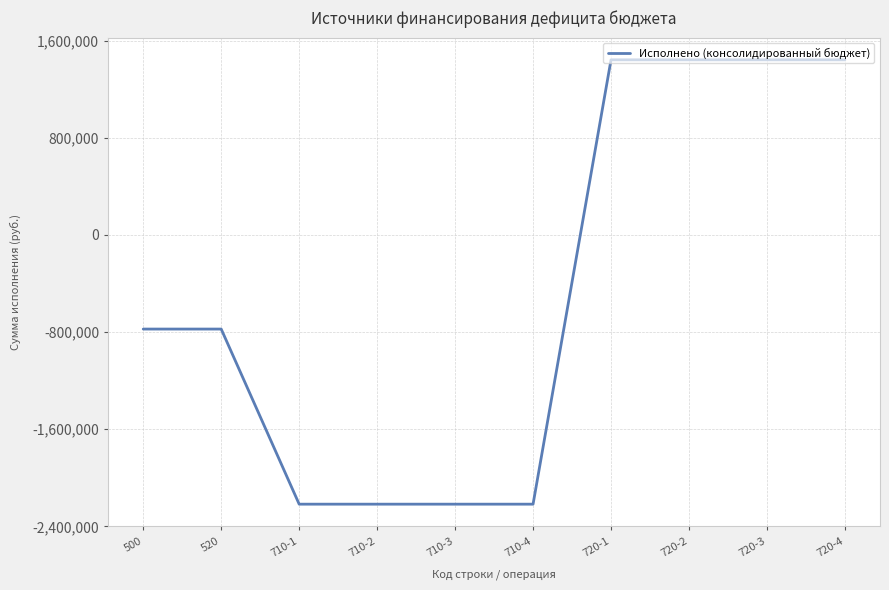

What is the change in value from 710-2 to 720-2?

+3660058.3